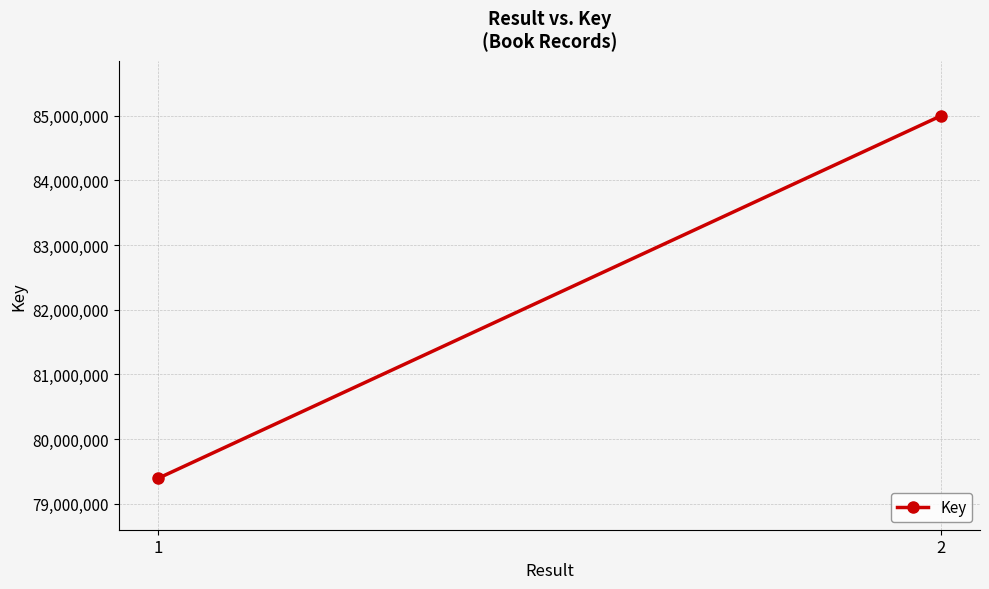

What is the change in value from 1 to 2?

+5601986